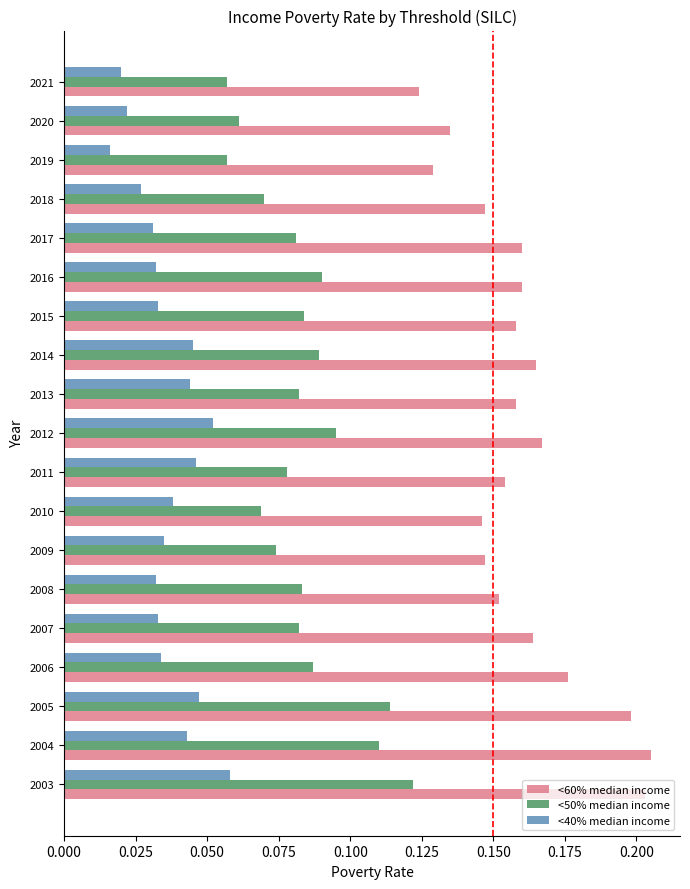

The <60% median income series shows 0.2 at 2014. True or false?

True